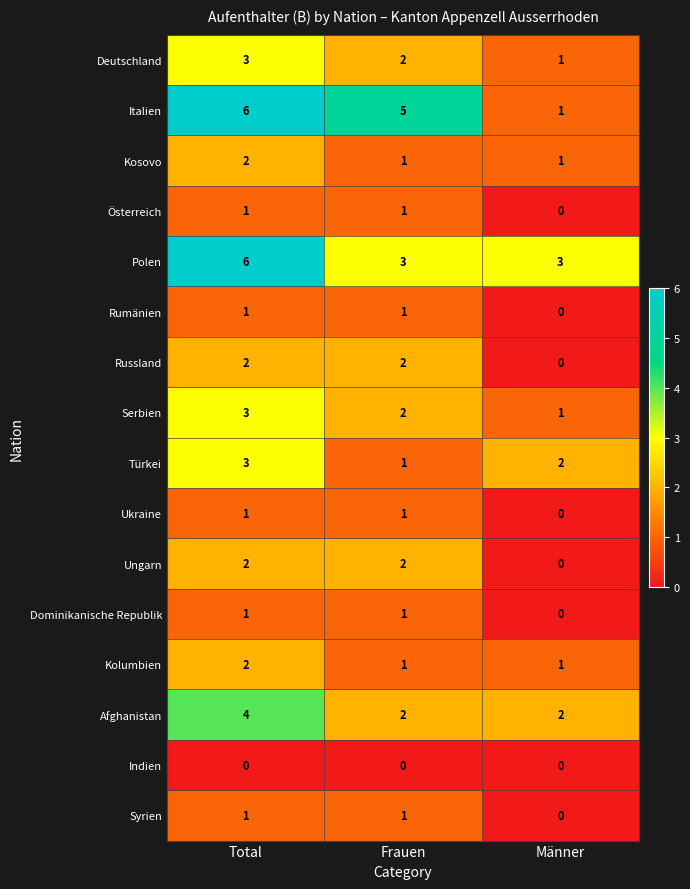

Which series has the widest spread of values?

Italien